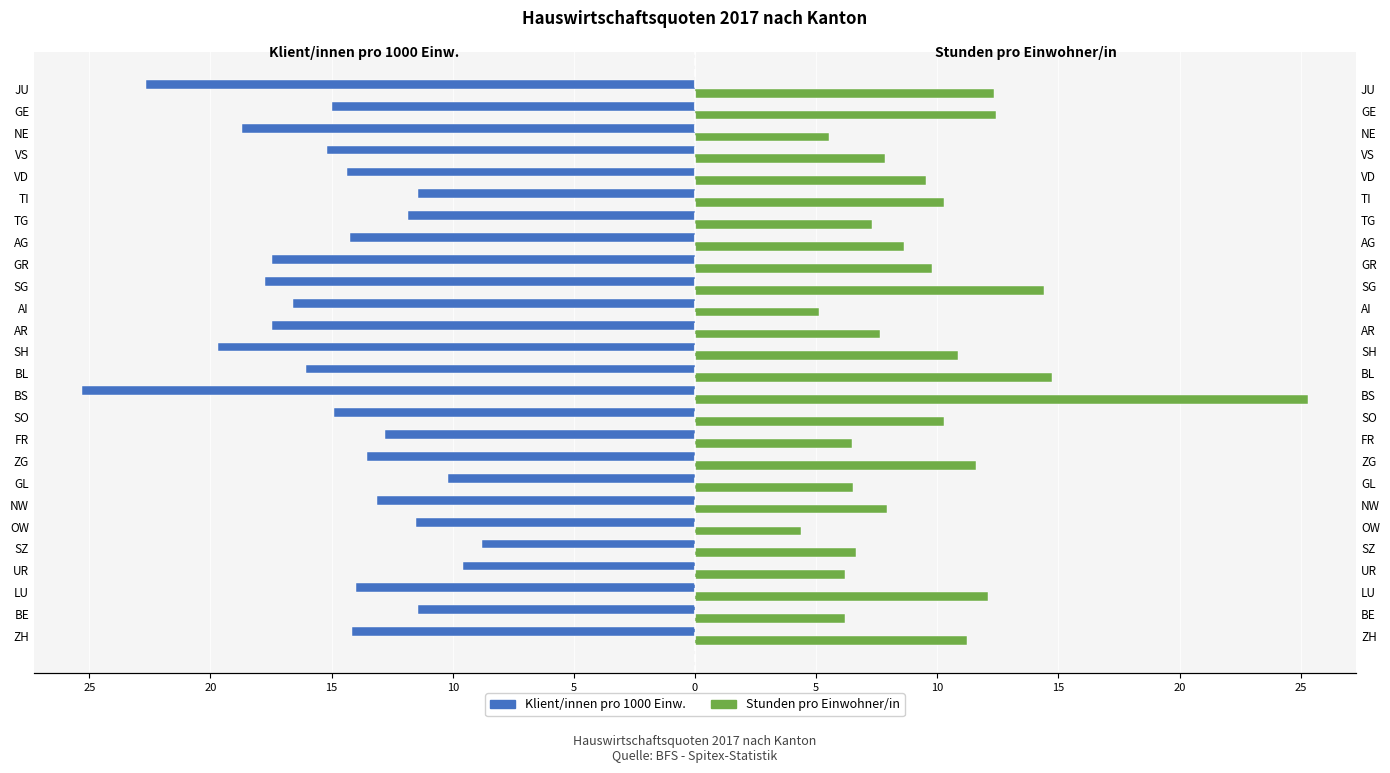

What is the total value across all series at SG?

-3.4